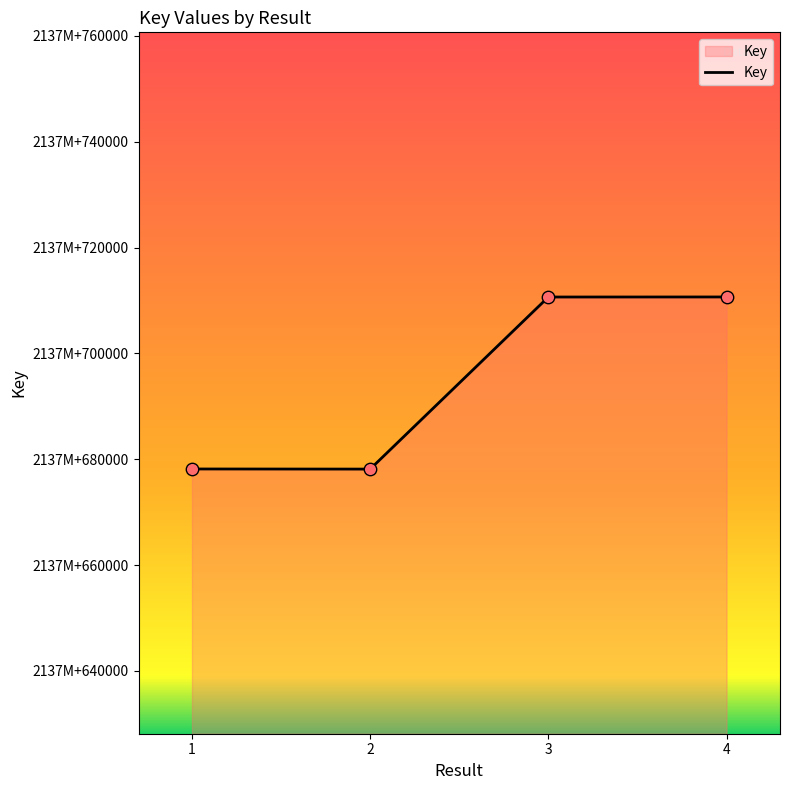

What is the change in value from 2 to 4?

+32522